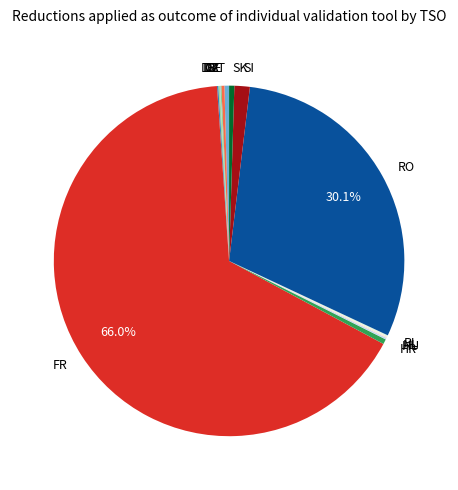

What is the largest slice in the pie chart?

FR